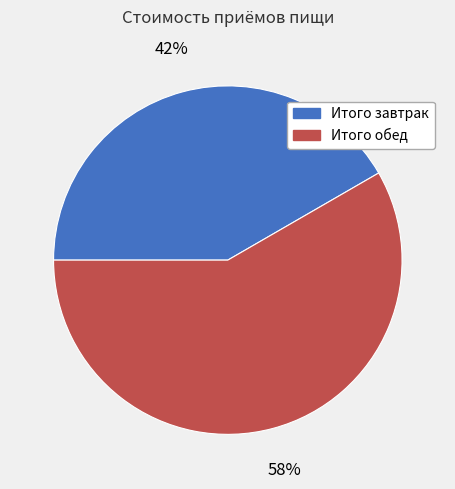

How many slices are in this pie chart?

2